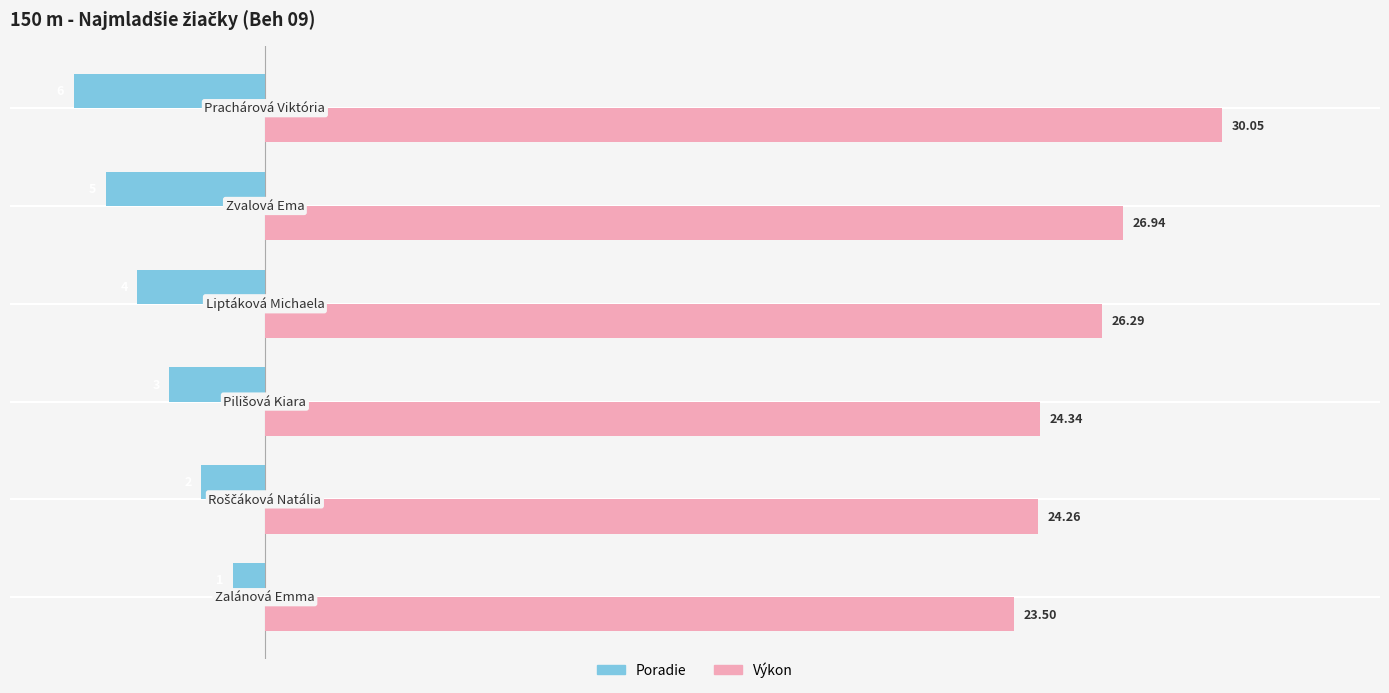

Which series has the widest spread of values?

Výkon